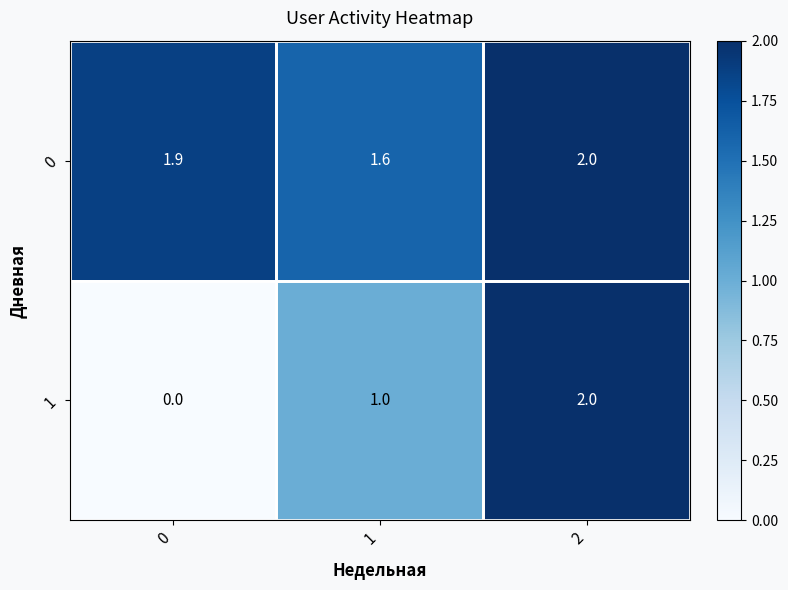

Count the 0 values in the range 1 to 2.

3